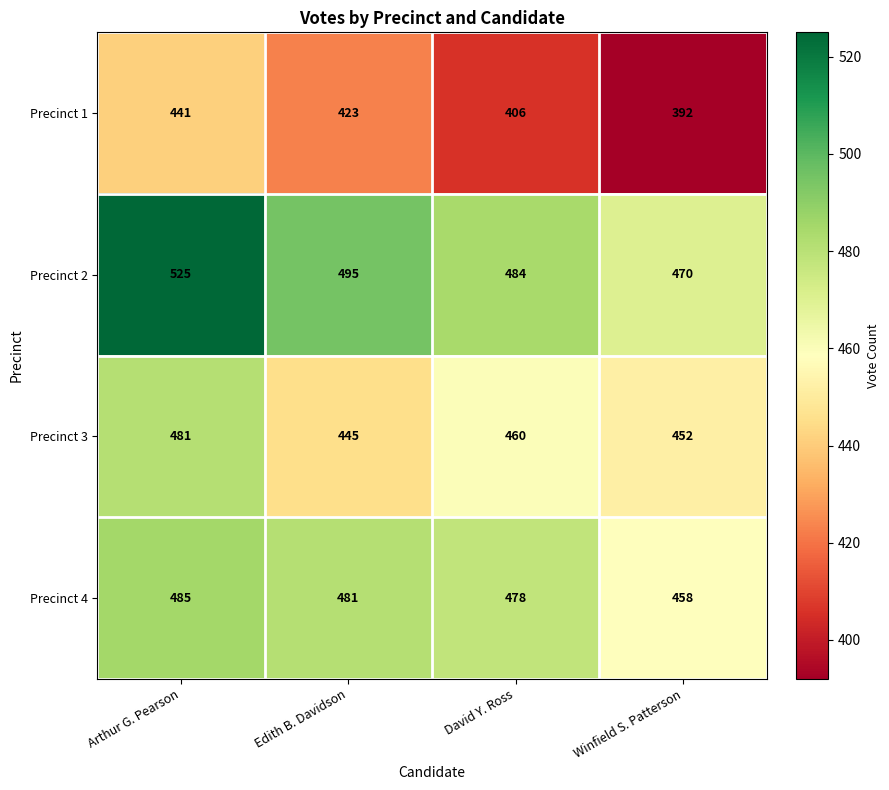

Which category has the lowest value across all series?

Winfield S. Patterson